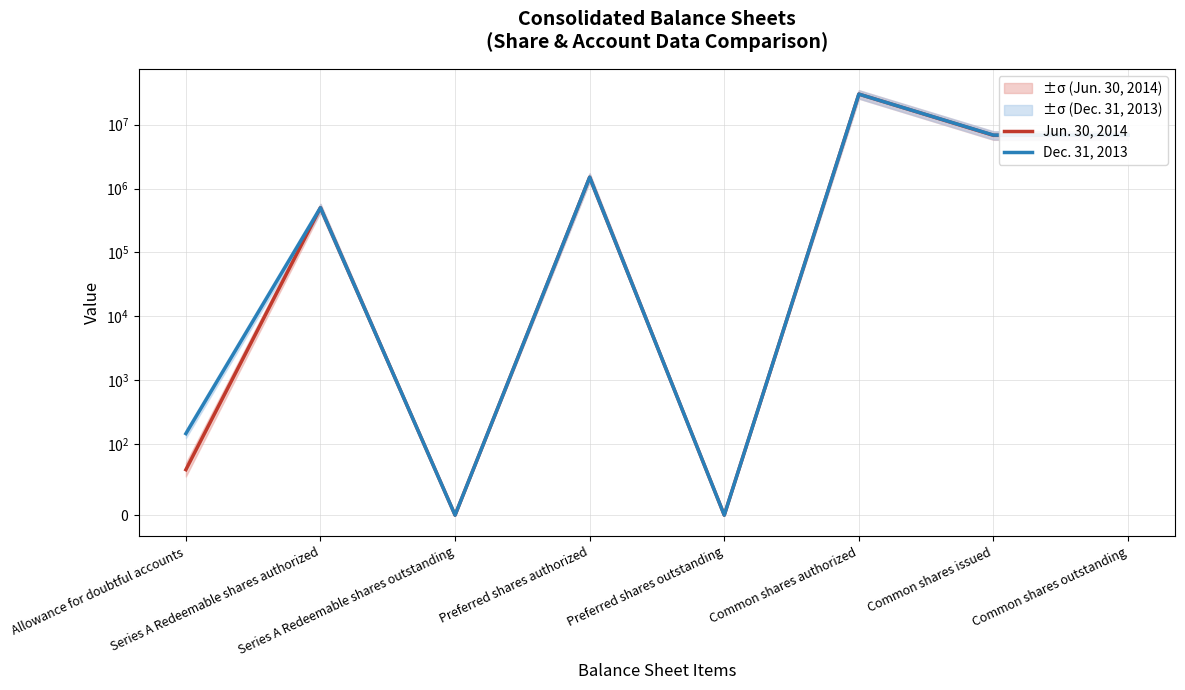

Rank the series by their maximum value, from highest to lowest.

Jun. 30, 2014, Dec. 31, 2013